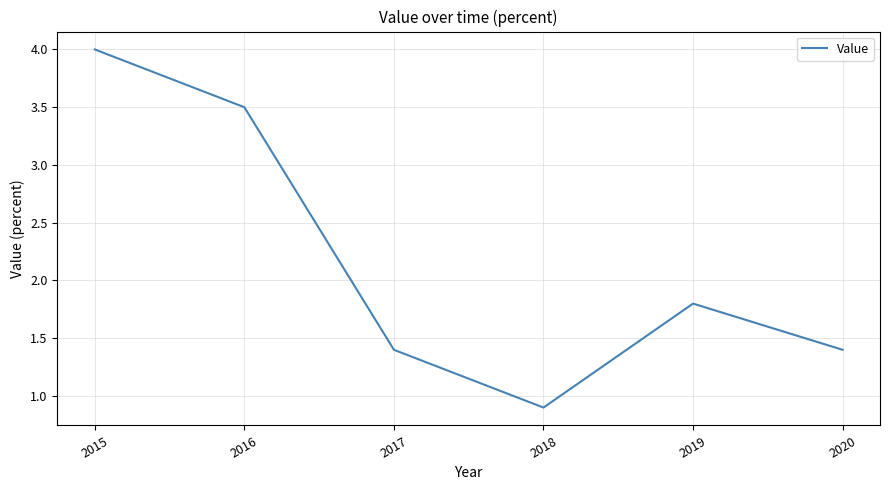

How many interior local peaks (higher than both neighbors) does the data have?

1